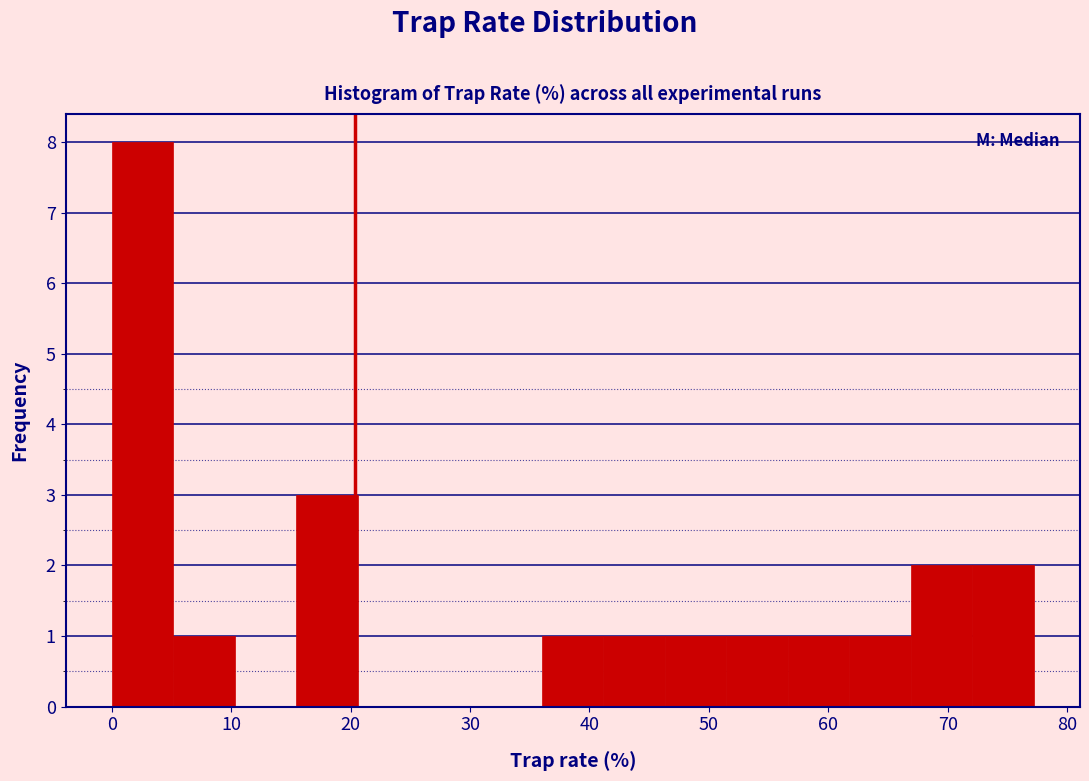

What is the height of the bar covering 15 to 21 on the x-axis? Neither the bar edges nor the heights are printed on the chart, so give them approximately, as read against the axes.

3